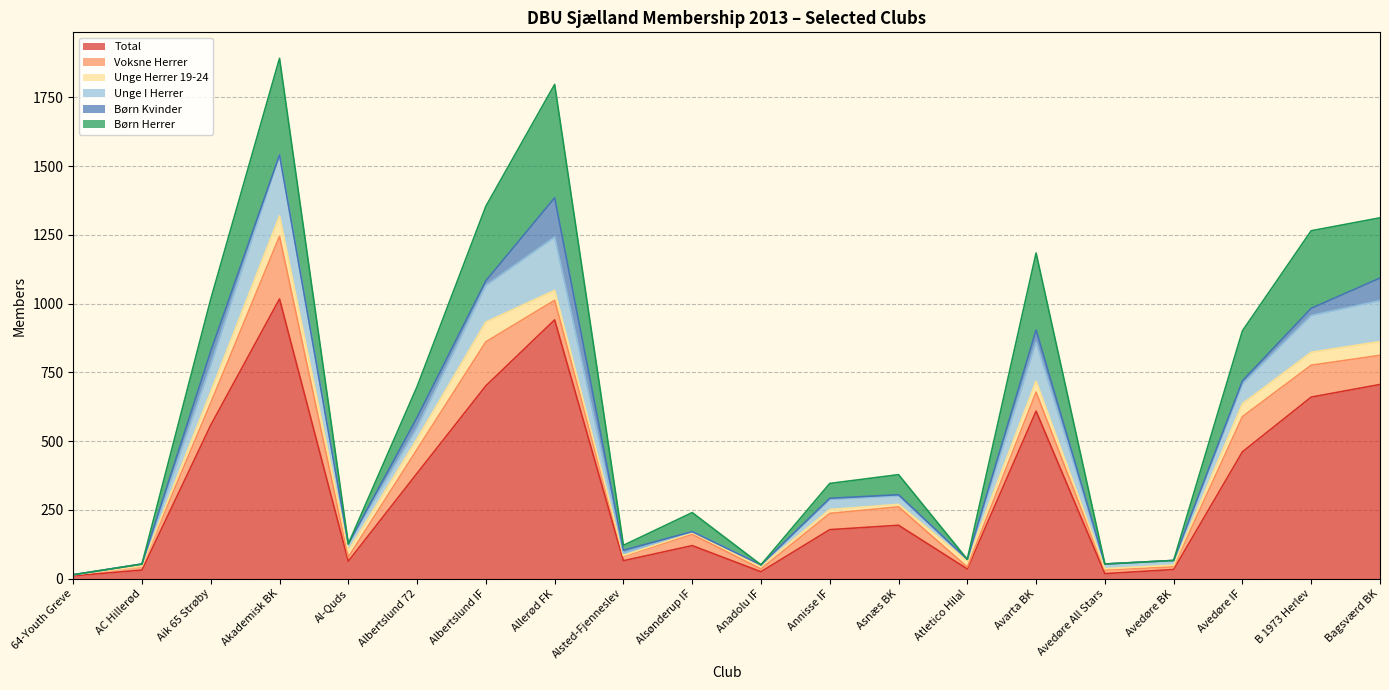

How many categories are shown in the chart?

20